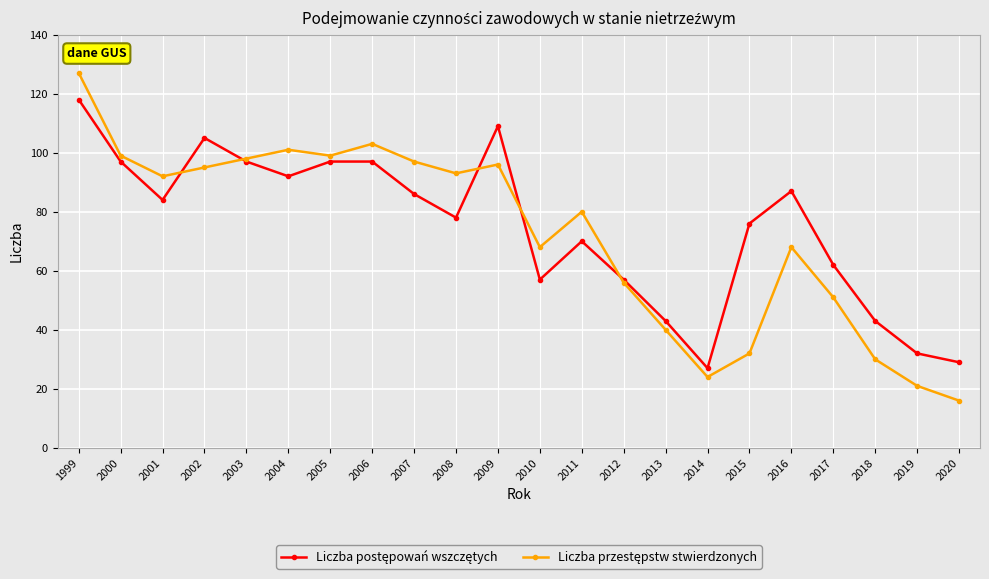

At how many categories does at least one series exceed 72?

14